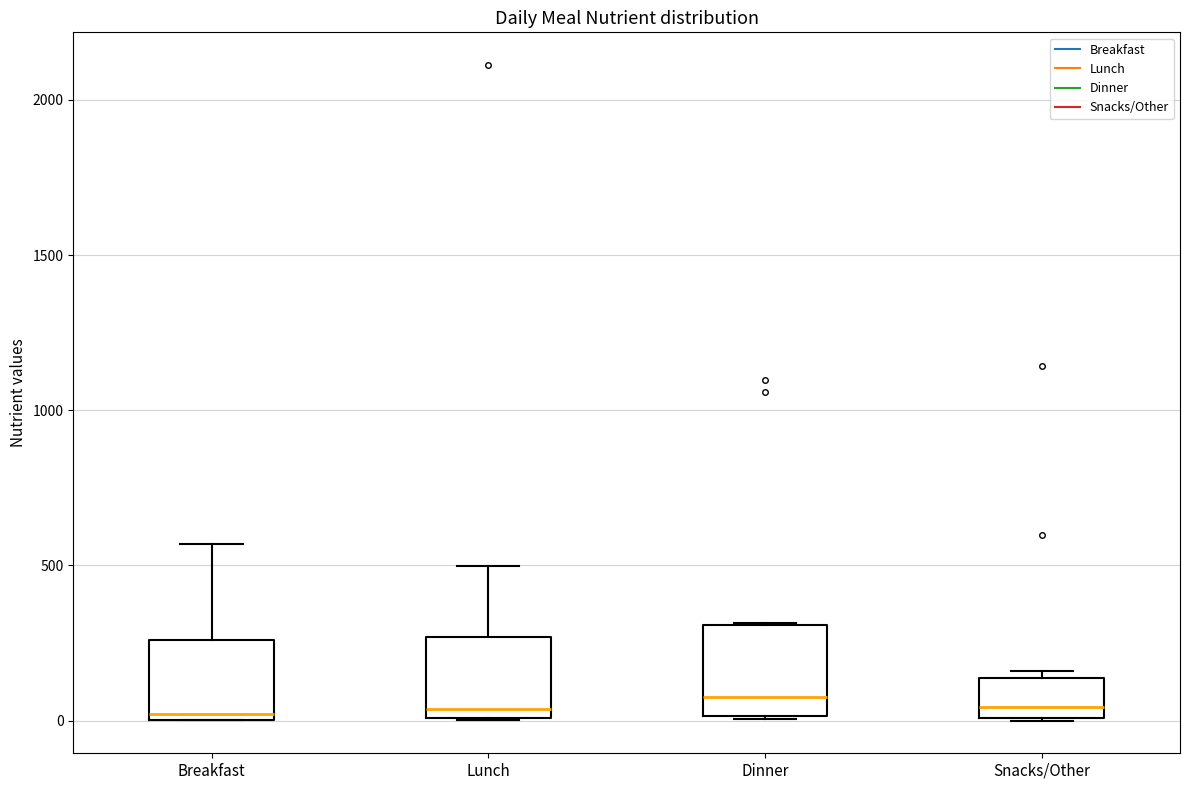

Where does the median line of the box for Dinner sit on the y-axis? The values are not printed on the chart, so give them approximately, as read against the axis.

100